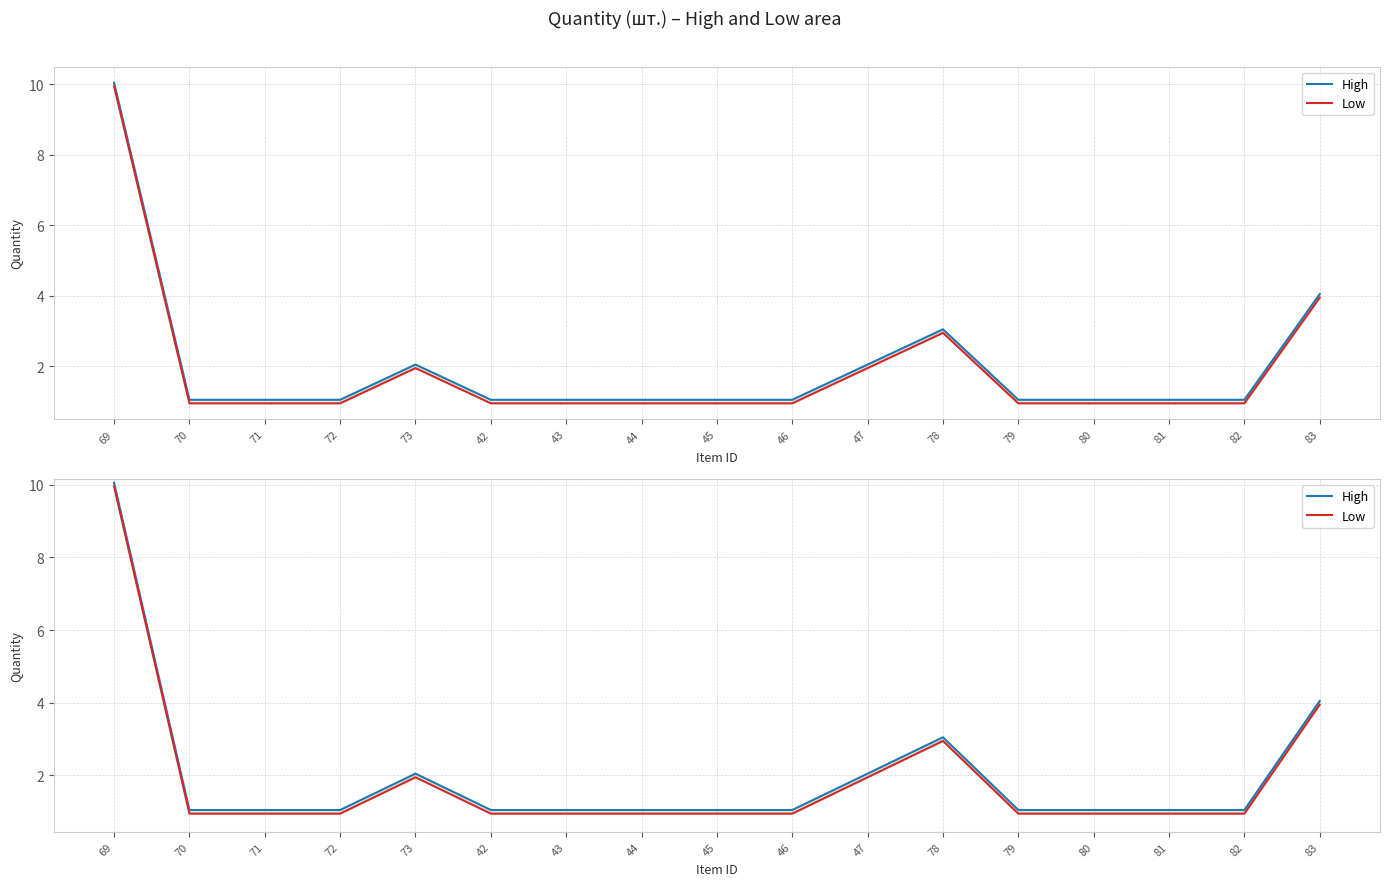

What is the minimum value shown in the chart?

0.9